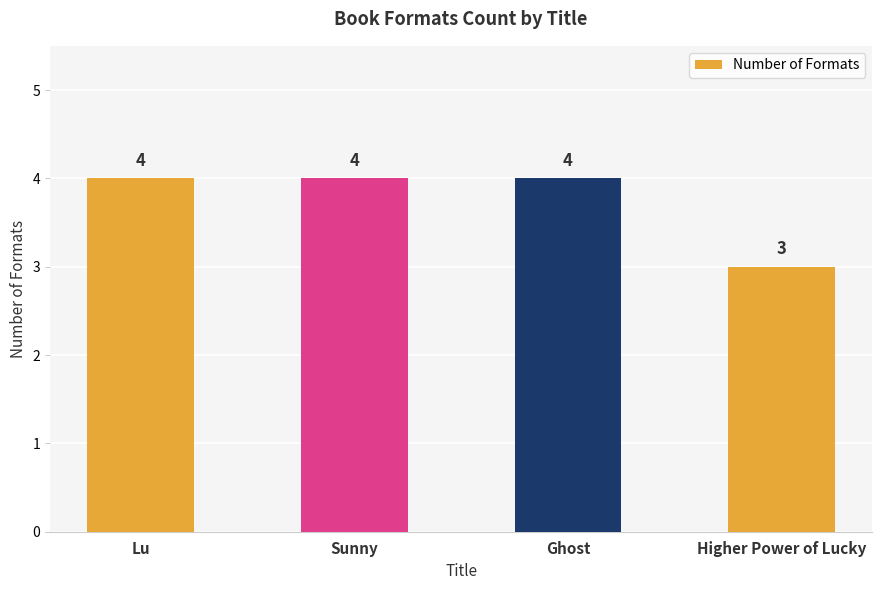

Which label corresponds to the smallest value in the chart?

Higher Power of Lucky